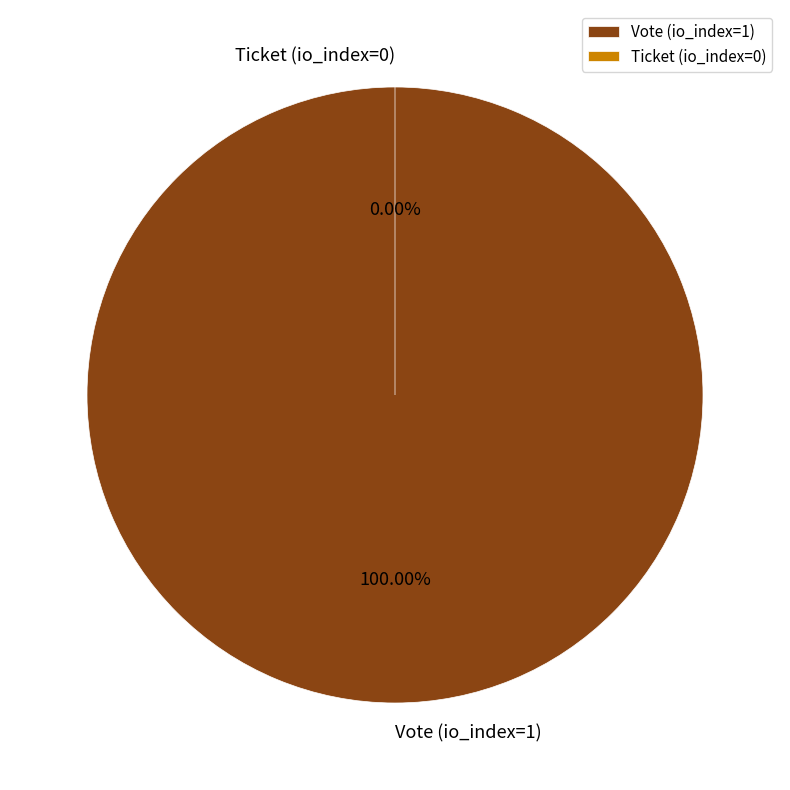

The Vote (io_index=1) slice represents 100% of the pie. True or false?

True